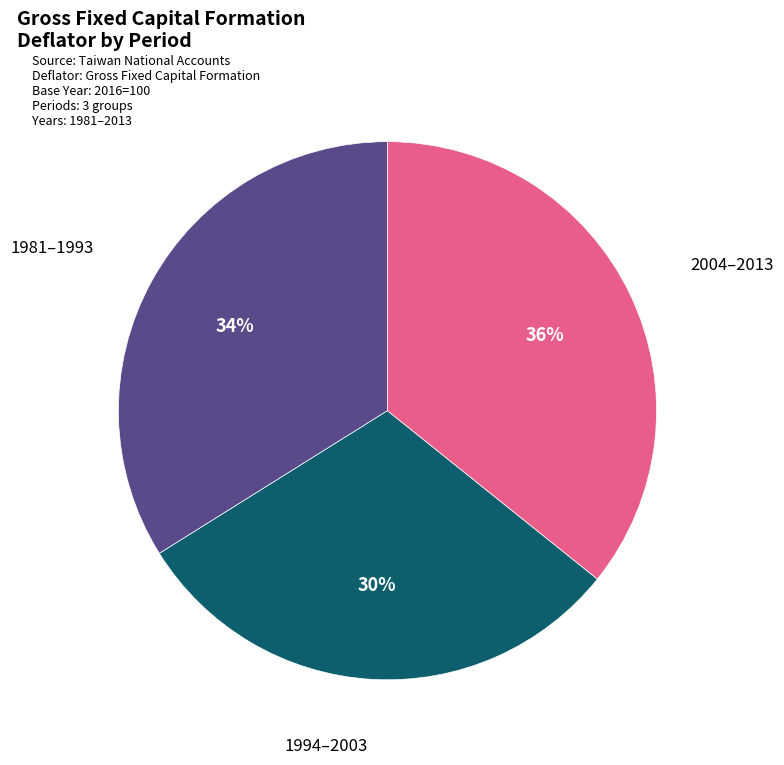

Count the number of slices in the pie.

3